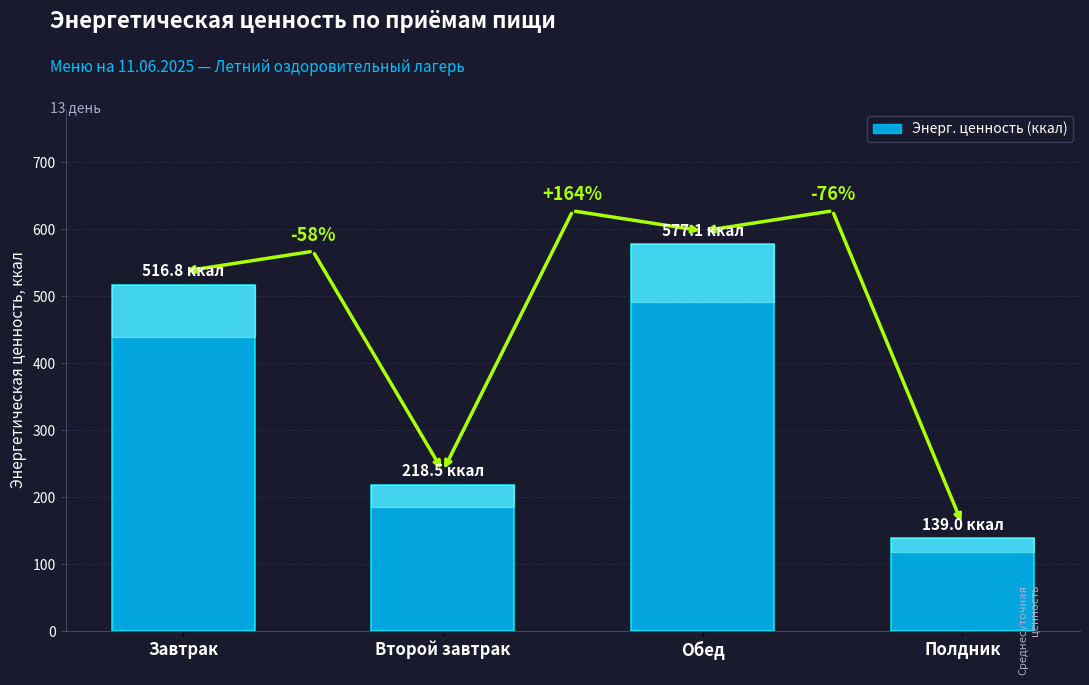

Does the chart contain any negative values?

No